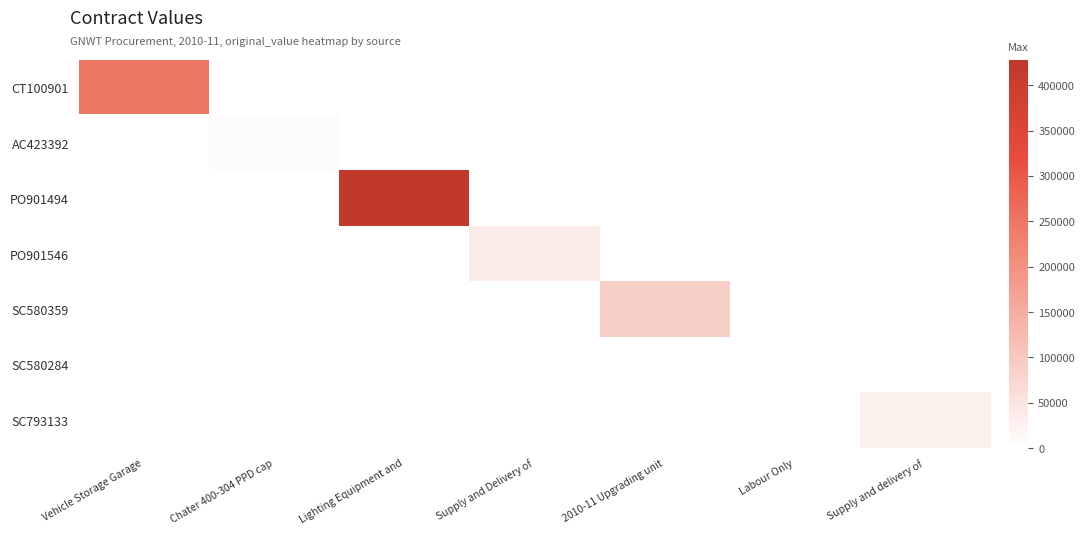

At which category is the sum across all series the highest?

Lighting Equipment and